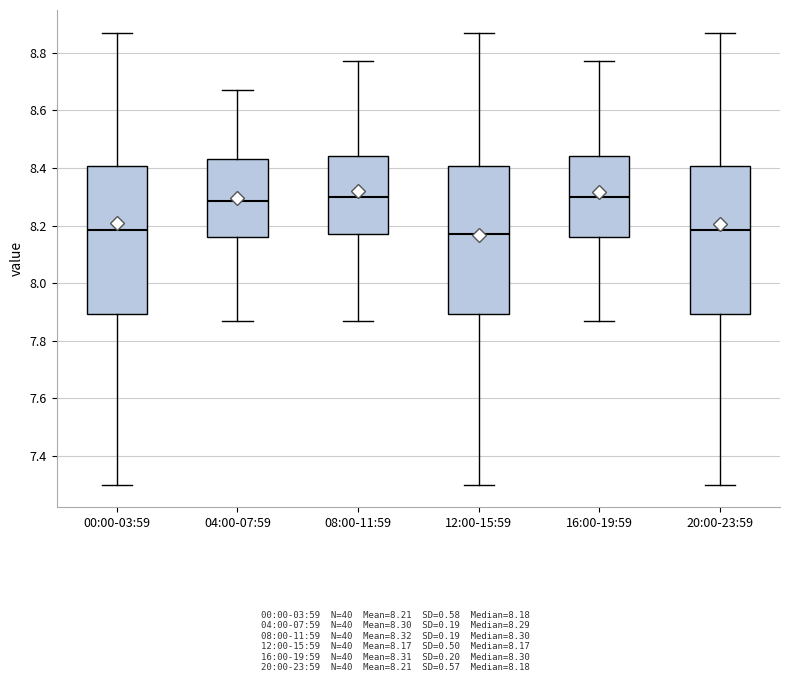

Reading left to right, read every box against the y-axis: the position of its median line, the range the box covers, and the ends of its whiskers. The values are not printed on the chart, so give them approximately, as read against the axis.

00:00-03:59: median 8.18, box 7.90 to 8.40, whiskers 7.30 to 8.88
04:00-07:59: median 8.28, box 8.16 to 8.44, whiskers 7.88 to 8.68
08:00-11:59: median 8.30, box 8.18 to 8.44, whiskers 7.88 to 8.78
12:00-15:59: median 8.18, box 7.90 to 8.40, whiskers 7.30 to 8.88
16:00-19:59: median 8.30, box 8.16 to 8.44, whiskers 7.88 to 8.78
20:00-23:59: median 8.18, box 7.90 to 8.40, whiskers 7.30 to 8.88